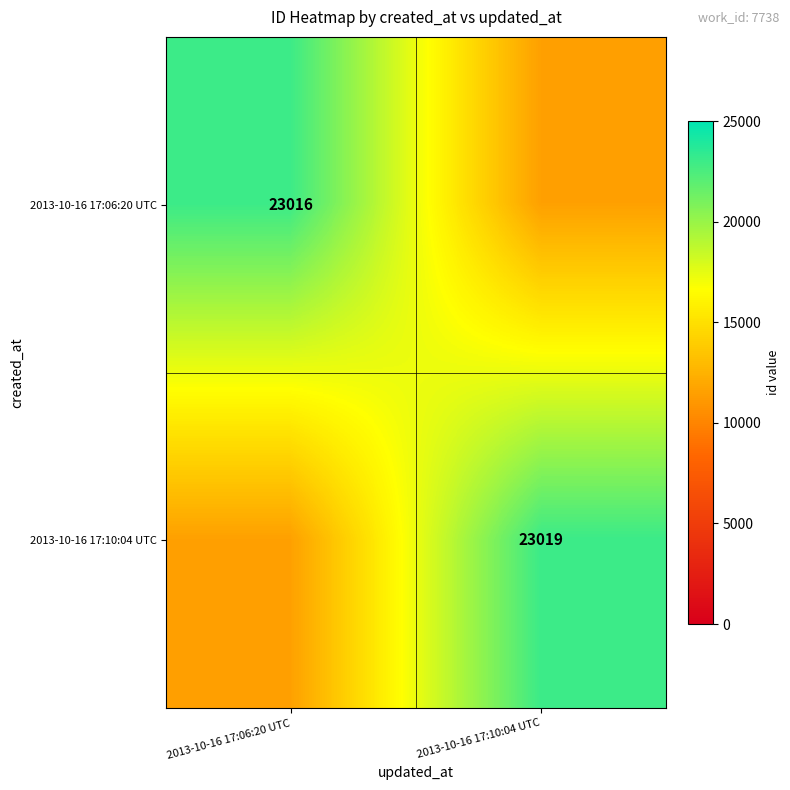

The value of 2013-10-16 17:10:04 UTC at 2013-10-16 17:10:04 UTC is 23019. True or false?

True